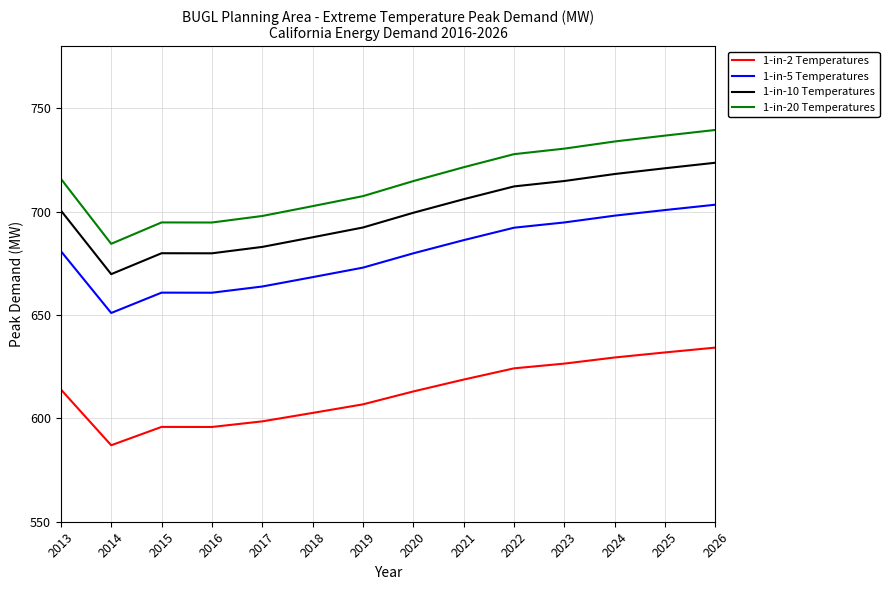

What are all the series names shown in the legend?

1-in-2 Temperatures, 1-in-5 Temperatures, 1-in-10 Temperatures, 1-in-20 Temperatures